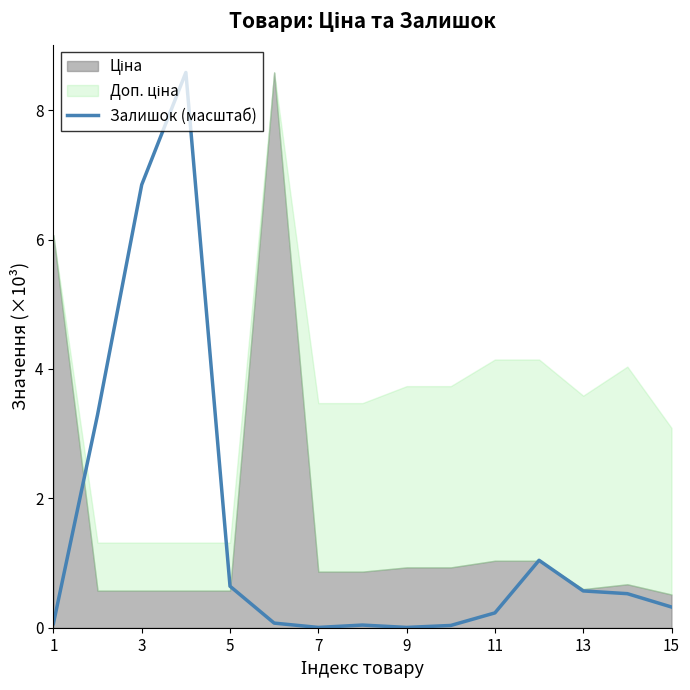

Is it true that Залишок (масштаб) equals 0.2 at 5?

False